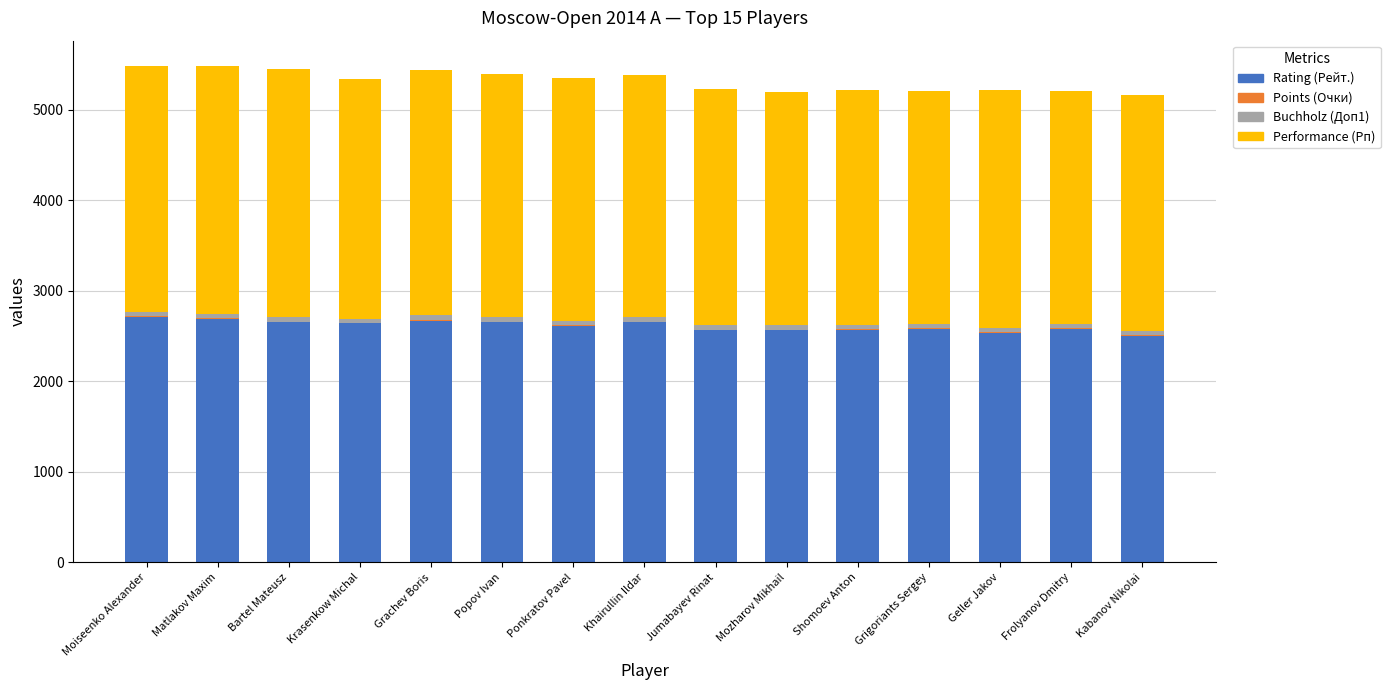

What is the highest value of the Rating (Рейт.) series?

2710.0